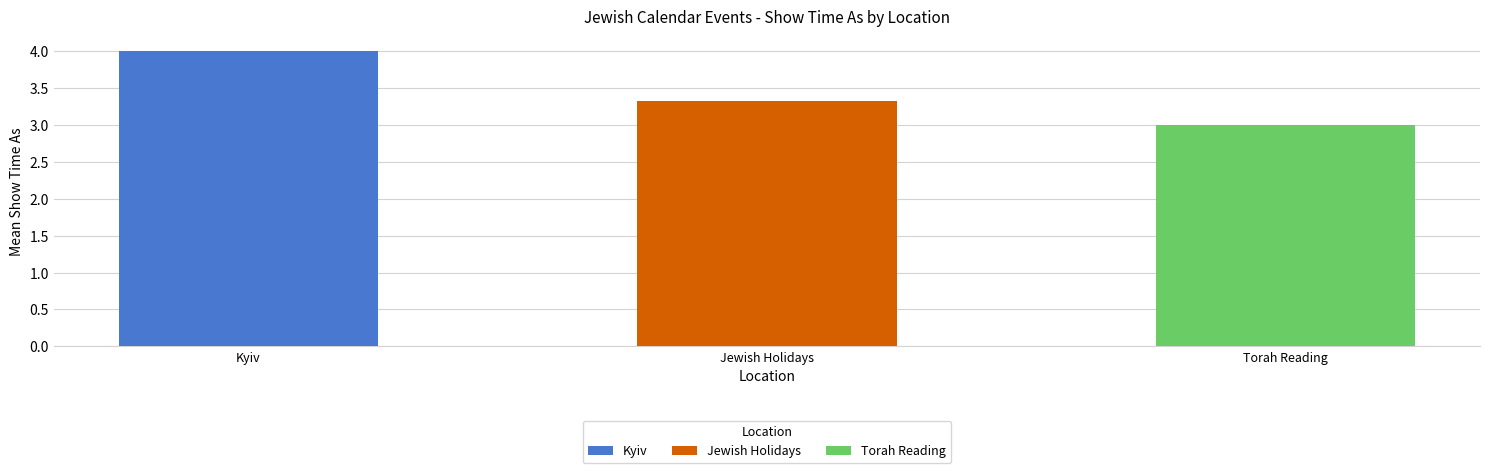

Does the chart contain stacked bars?

No